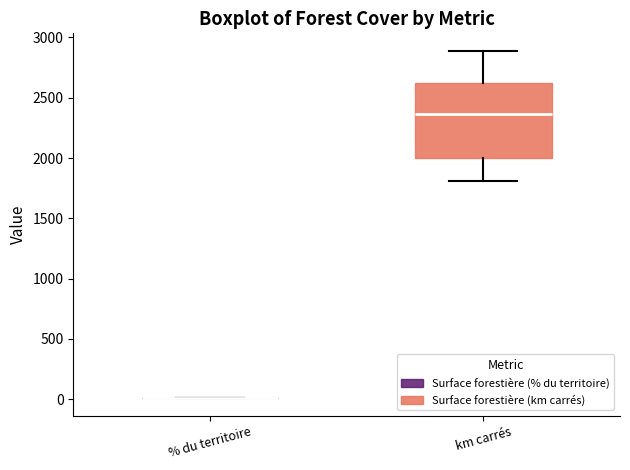

Comparing the boxes themselves (not the whiskers), which one is the tallest?

km carrés